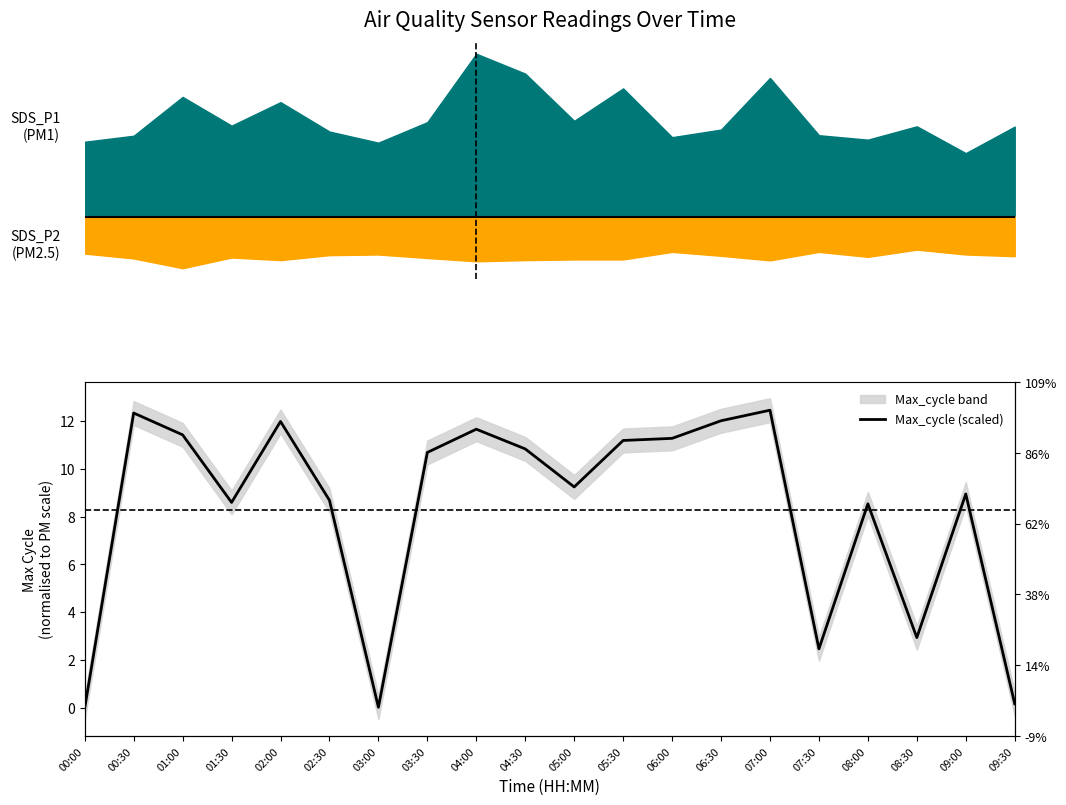

Which has a higher value, 01:30 or 09:30?

01:30